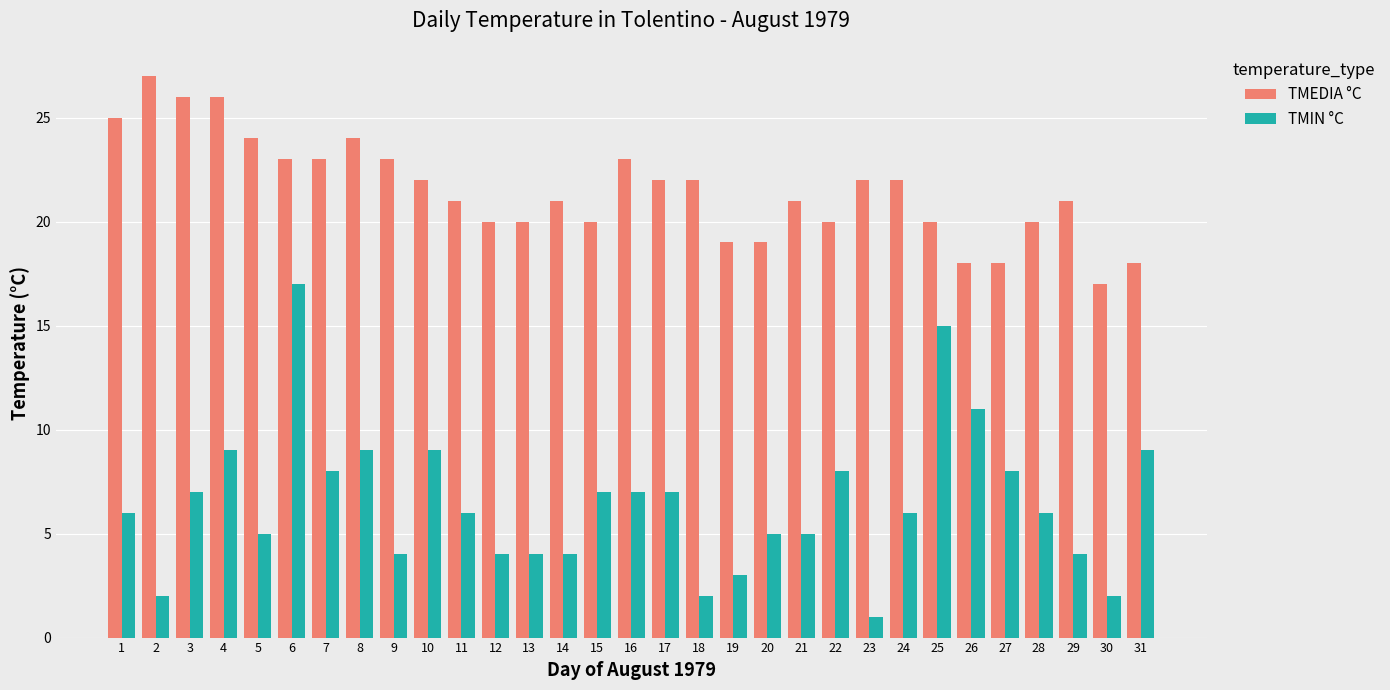

Count the TMEDIA °C values in the range 20 to 23.

19